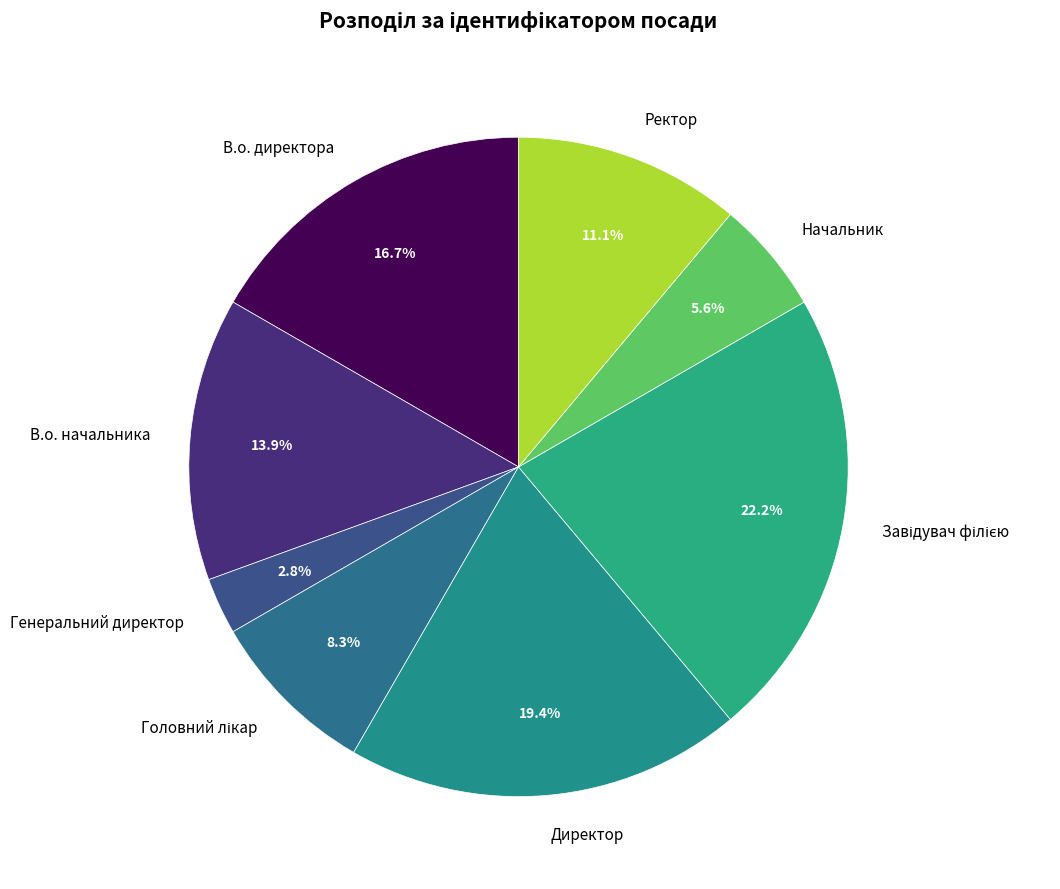

True or false: В.о. директора accounts for 22% of the total.

False